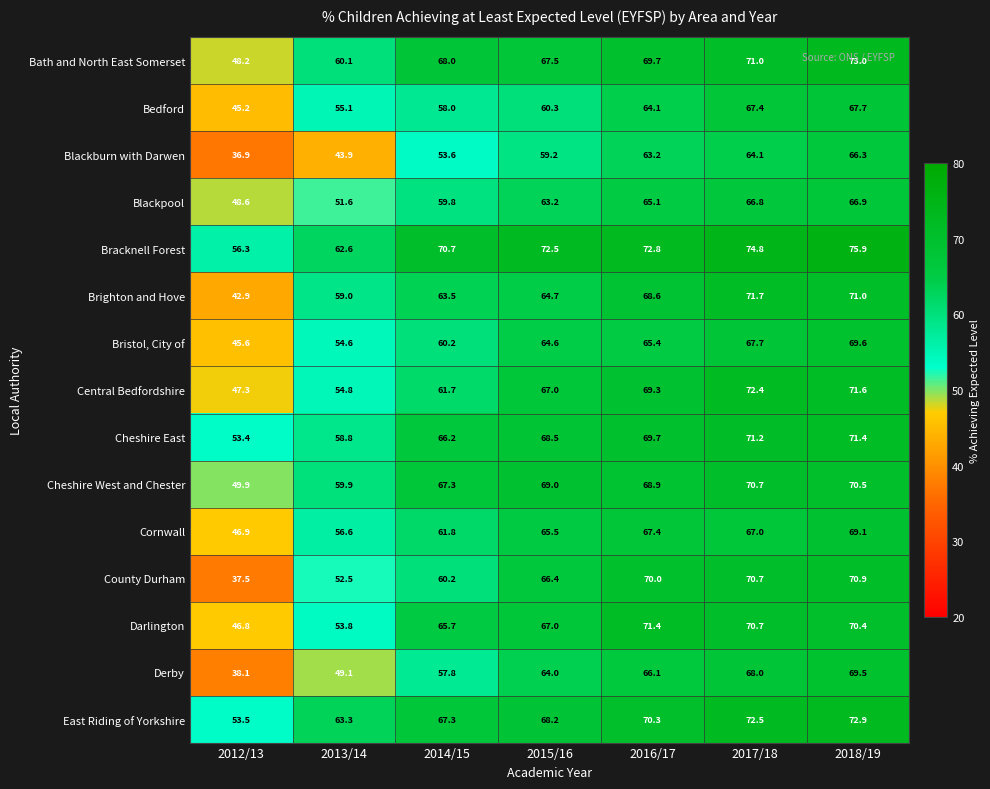

Which series has the widest spread of values?

County Durham